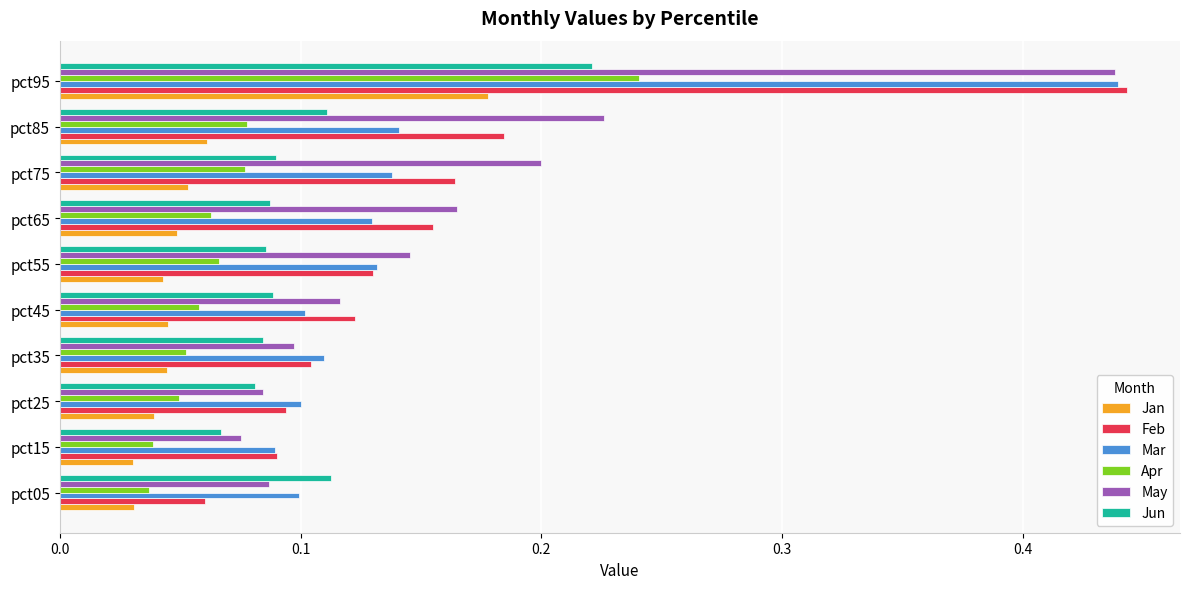

What is the sum of all Mar values?

1.5